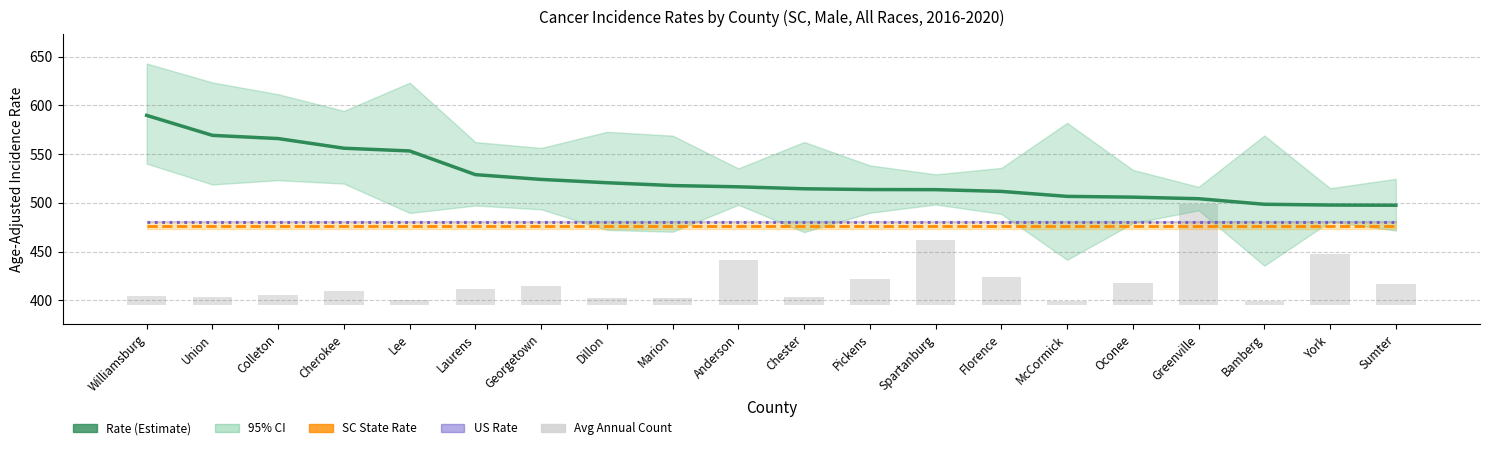

What is the difference between the Rate values at Chester and York?

16.7